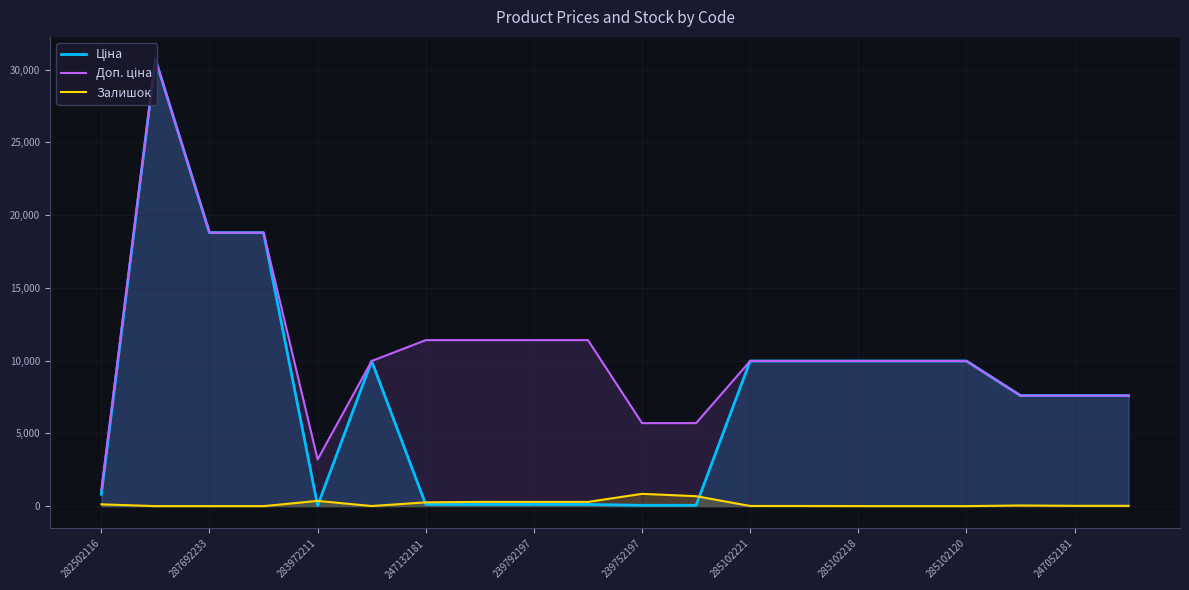

What is the total value across all series at 287692233?

37593.6